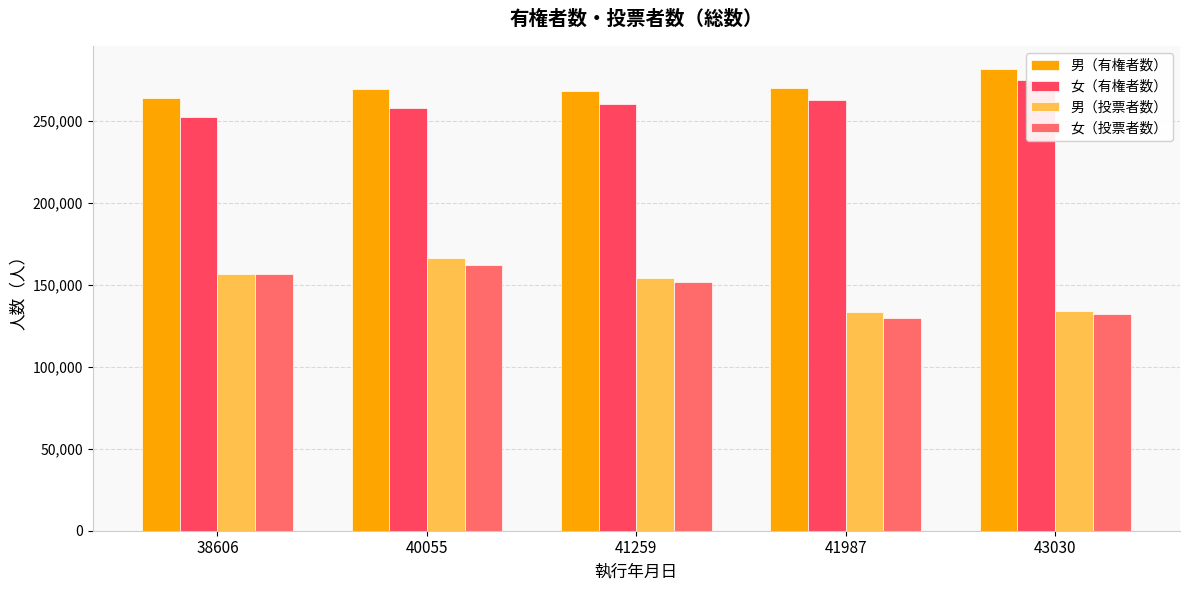

What is the difference between the maximum and minimum values in the 女（有権者数） series?

22775